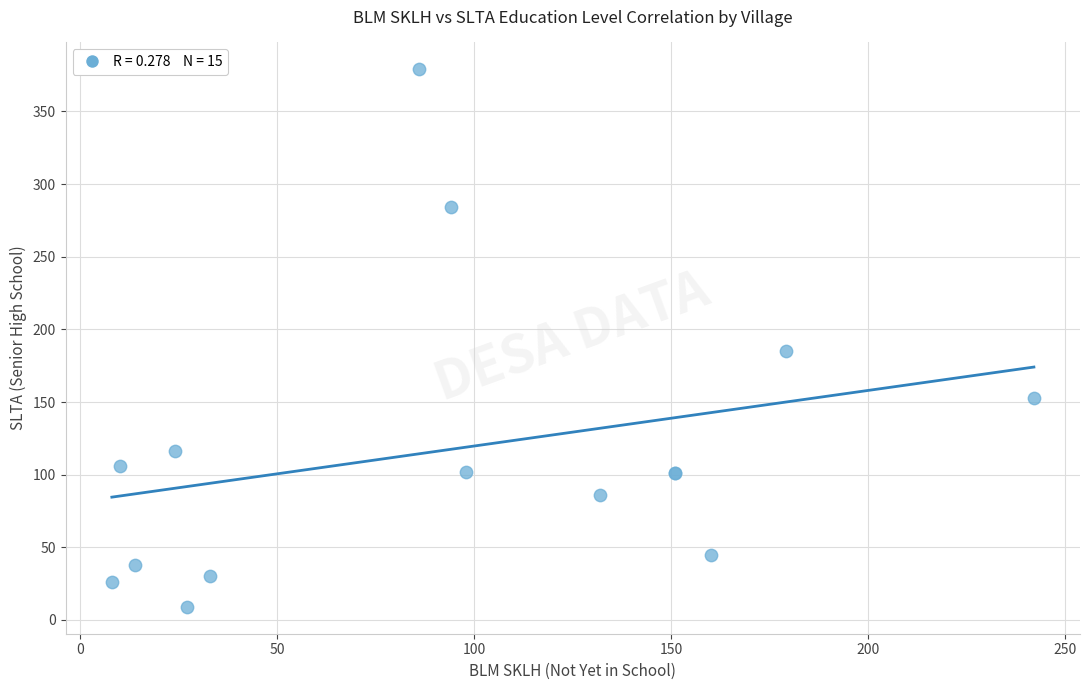

What Y value in the scatter plot is closest to 194?

185